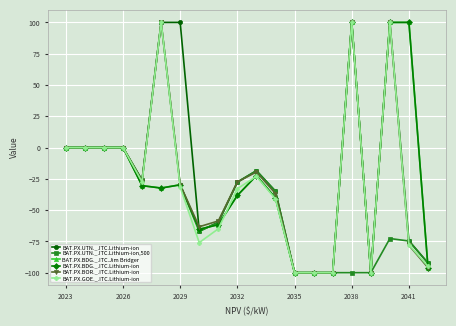

What is the smallest value displayed?

-100.0